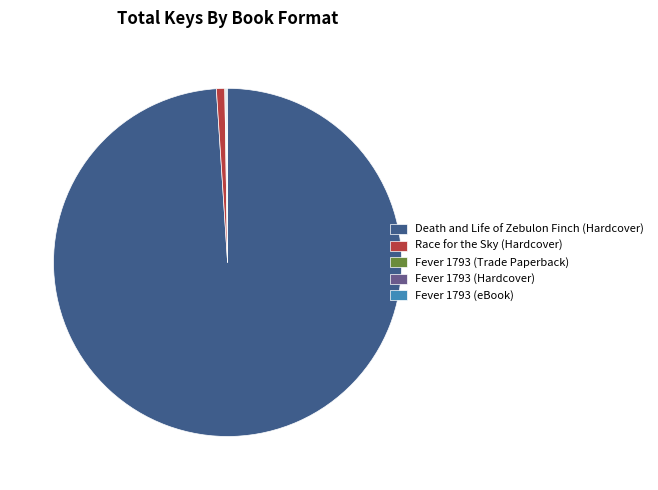

Does Death and Life of Zebulon Finch (Hardcover) account for over 50% of the chart?

Yes